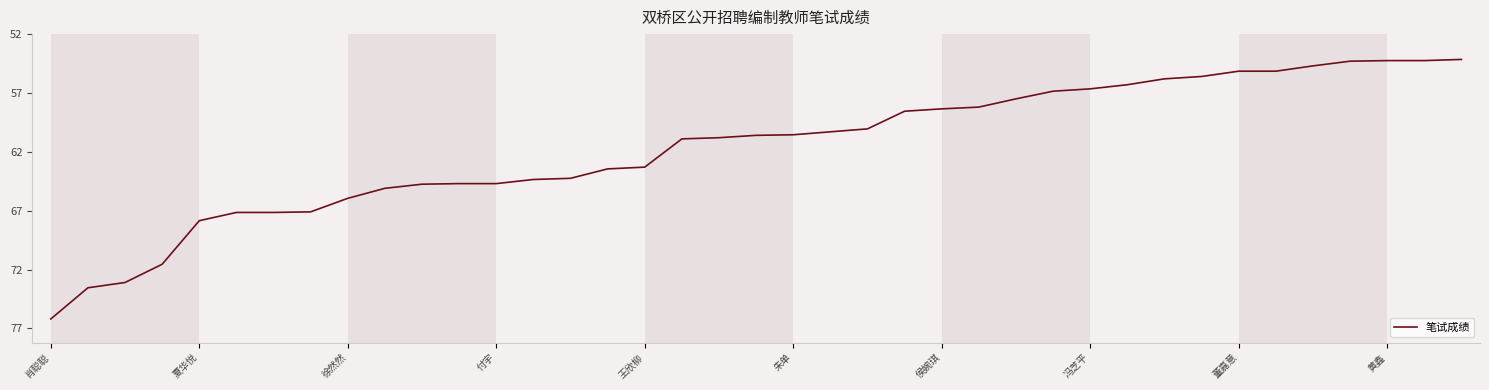

What is the greatest value displayed?

76.2